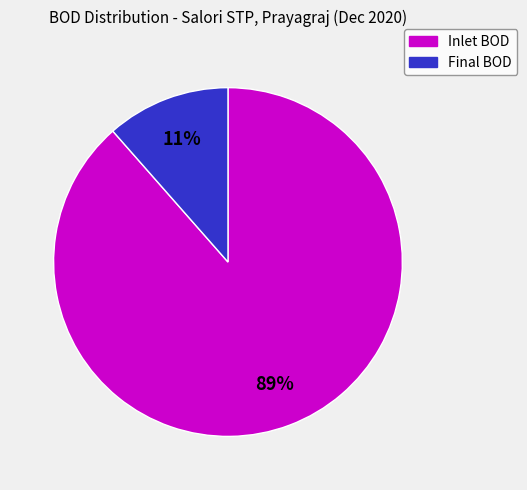

Which category has the biggest portion of the pie?

Inlet BOD